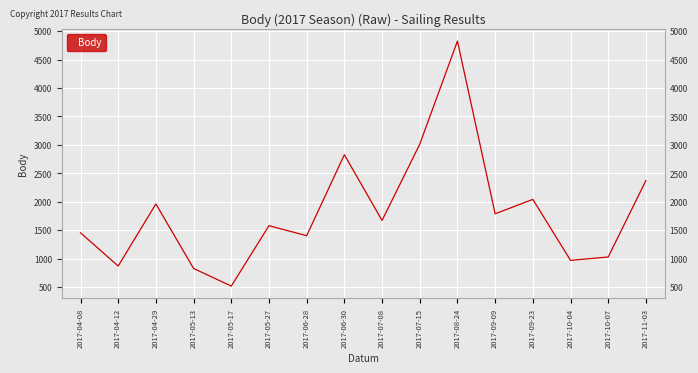

Does the chart display data point markers on the line(s)?

No